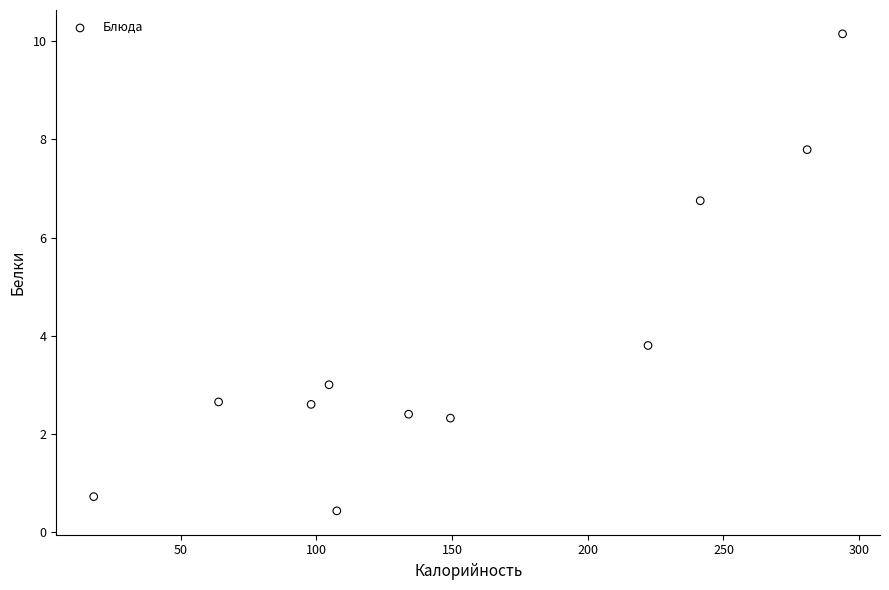

What is the average Y value?

3.9